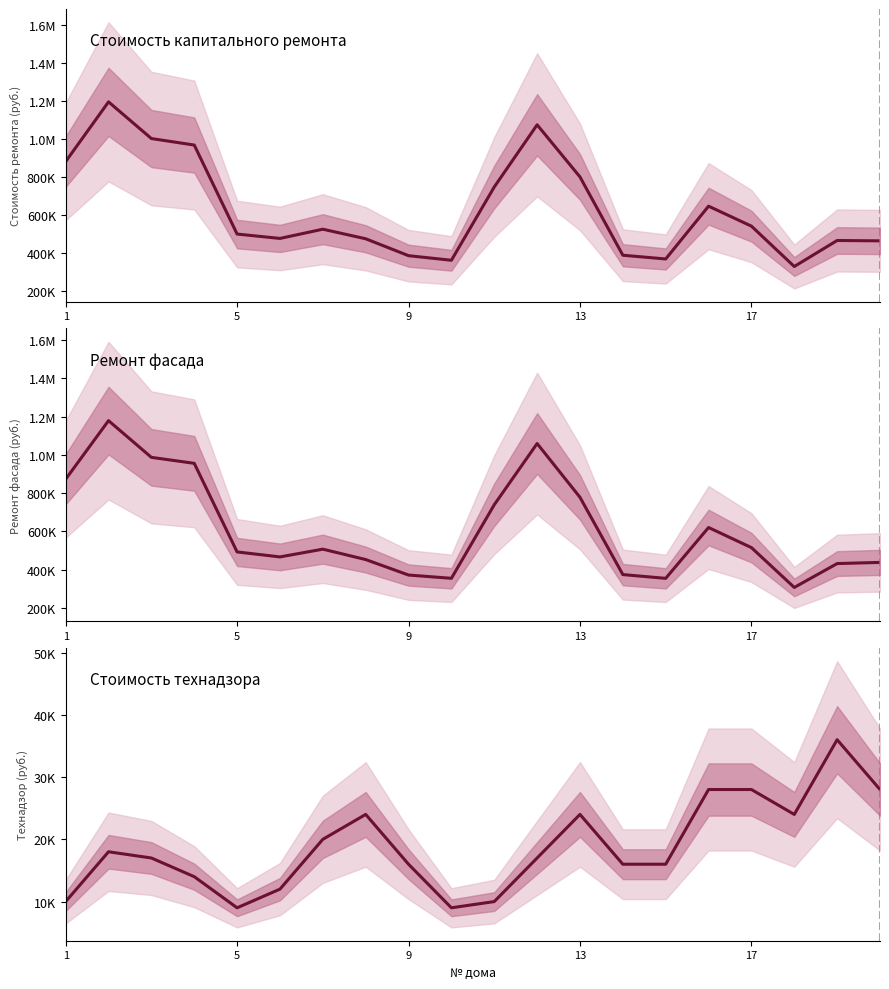

What is the difference between the highest and lowest values at 9?

371160.7